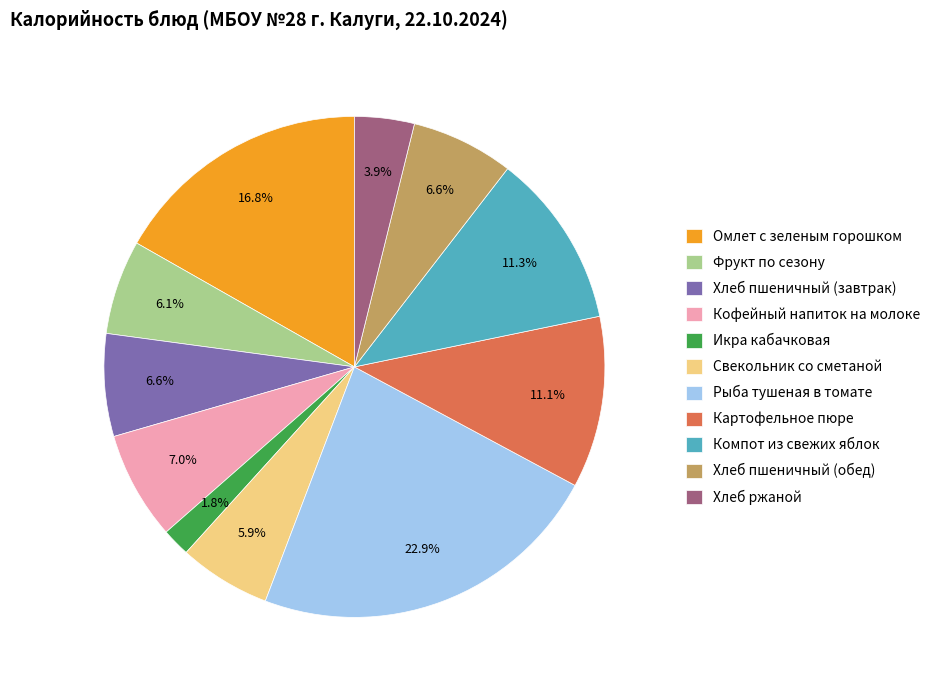

To the nearest percent, what is the average slice percentage?

9%